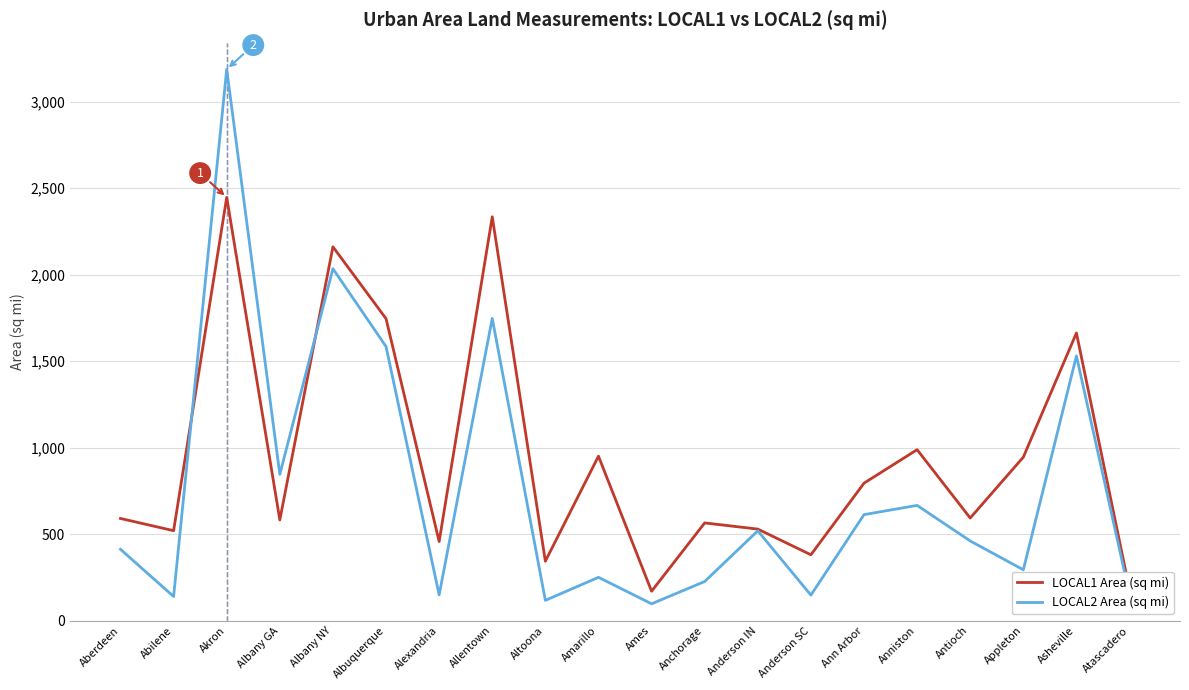

Between which two adjacent categories do LOCAL1 Area (sq mi) and LOCAL2 Area (sq mi) first intersect?

Abilene and Akron